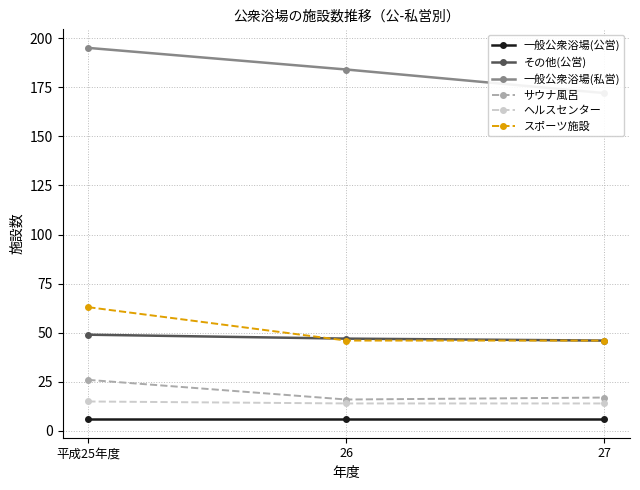

Which has a higher value, 平成25年度 or 26?

平成25年度